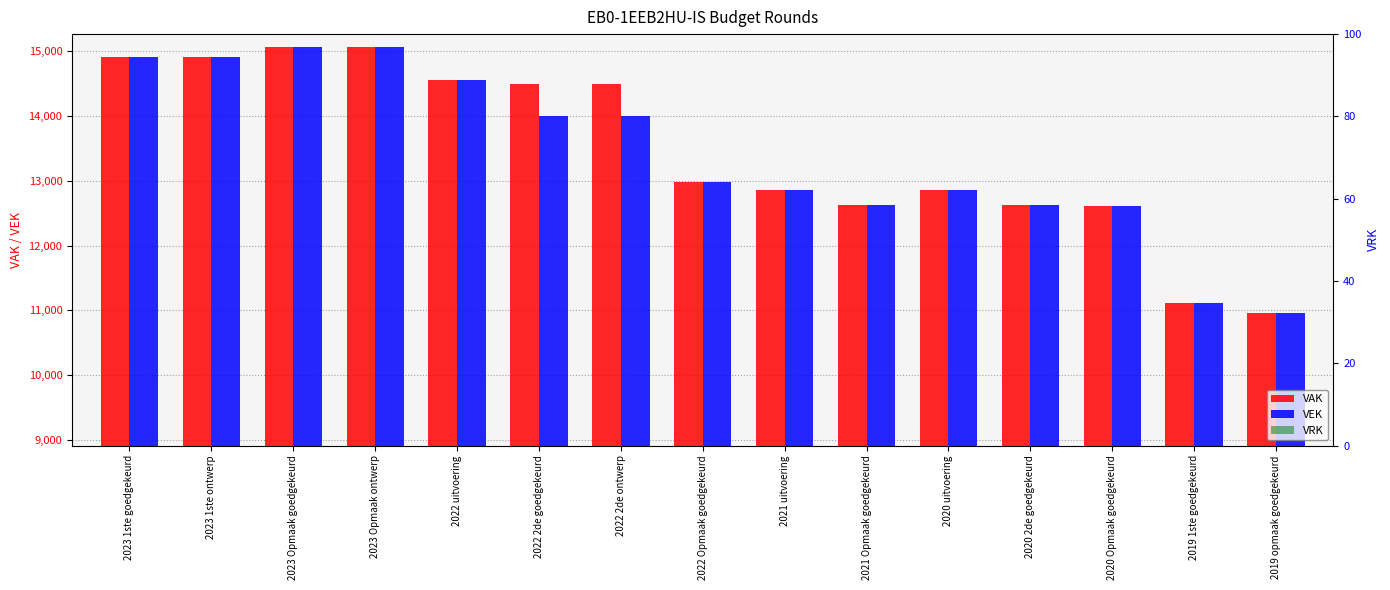

Reading left to right, list all the values displayed in this chart.

VAK: 2023 1ste goedgekeurd=14903	2023 1ste ontwerp=14903	2023 Opmaak goedgekeurd=15055	2023 Opmaak ontwerp=15055	2022 uitvoering=14547	2022 2de goedgekeurd=14491	2022 2de ontwerp=14491	2022 Opmaak goedgekeurd=12986	2021 uitvoering=12862	2021 Opmaak goedgekeurd=12623	2020 uitvoering=12852	2020 2de goedgekeurd=12622	2020 Opmaak goedgekeurd=12615	2019 1ste goedgekeurd=11120	2019 opmaak goedgekeurd=10963
VEK: 2023 1ste goedgekeurd=14903	2023 1ste ontwerp=14903	2023 Opmaak goedgekeurd=15055	2023 Opmaak ontwerp=15055	2022 uitvoering=14547	2022 2de goedgekeurd=13991	2022 2de ontwerp=13991	2022 Opmaak goedgekeurd=12986	2021 uitvoering=12862	2021 Opmaak goedgekeurd=12623	2020 uitvoering=12852	2020 2de goedgekeurd=12622	2020 Opmaak goedgekeurd=12615	2019 1ste goedgekeurd=11120	2019 opmaak goedgekeurd=10963
VRK: 2023 1ste goedgekeurd=0	2023 1ste ontwerp=0	2023 Opmaak goedgekeurd=0	2023 Opmaak ontwerp=0	2022 uitvoering=0	2022 2de goedgekeurd=0	2022 2de ontwerp=0	2022 Opmaak goedgekeurd=0	2021 uitvoering=0	2021 Opmaak goedgekeurd=0	2020 uitvoering=0	2020 2de goedgekeurd=0	2020 Opmaak goedgekeurd=0	2019 1ste goedgekeurd=0	2019 opmaak goedgekeurd=0